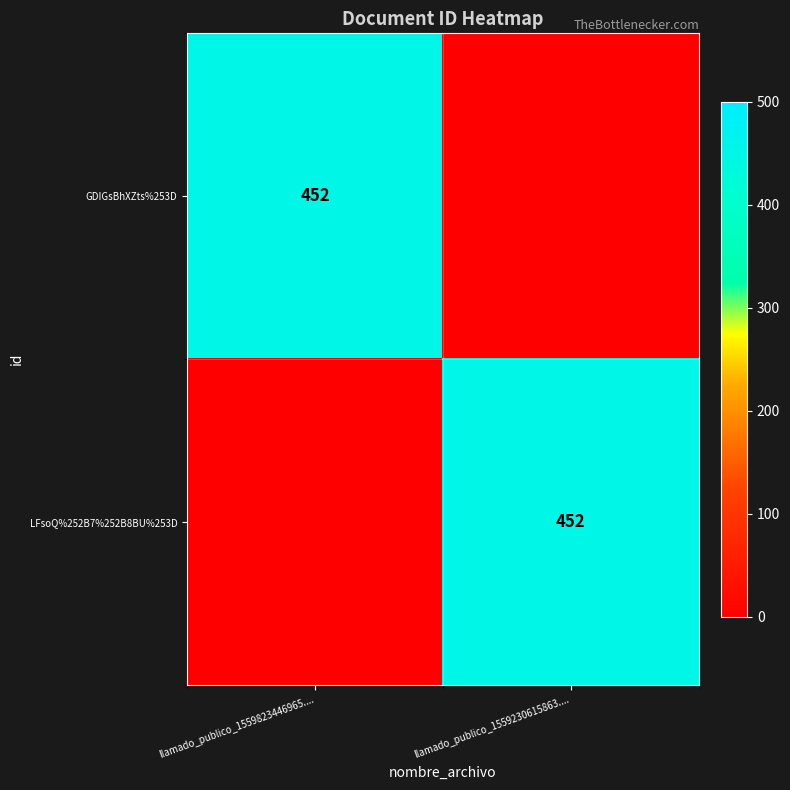

What is the spread (max minus min) of values at llamado_publico_1559823446965....?

452